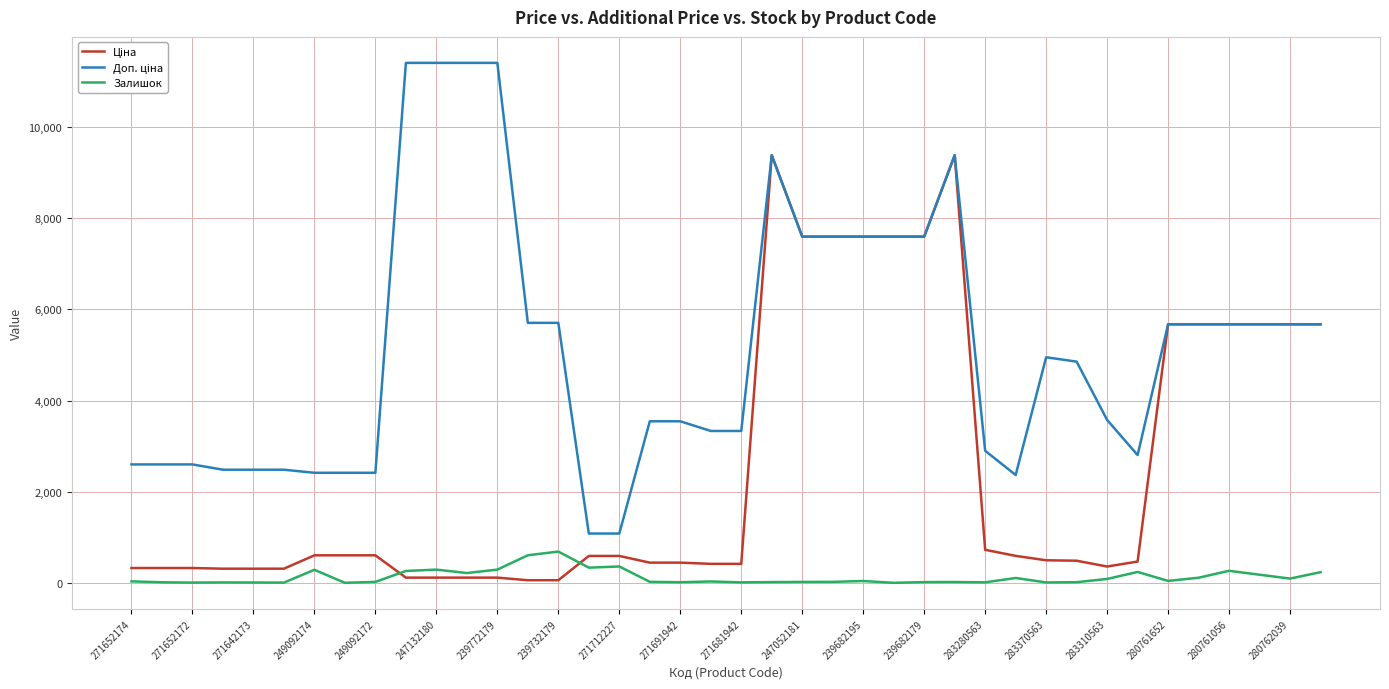

What is the maximum value shown in the chart?

11410.0